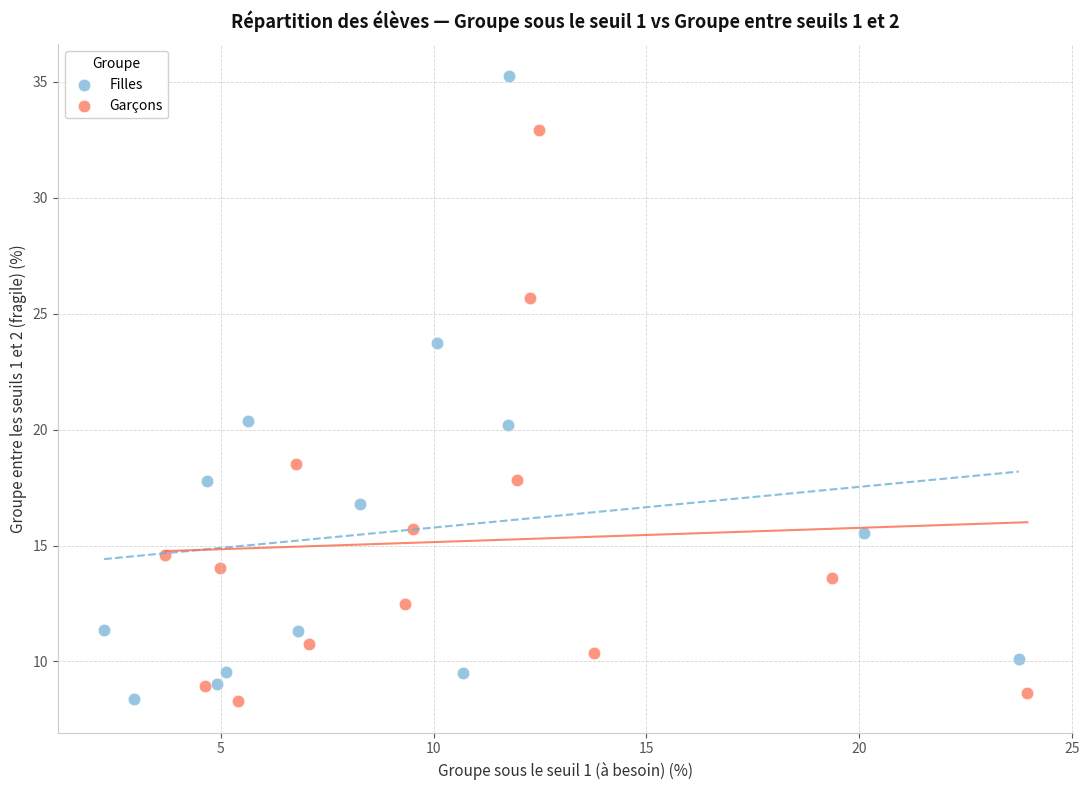

Which series has the widest spread of Y values?

Filles